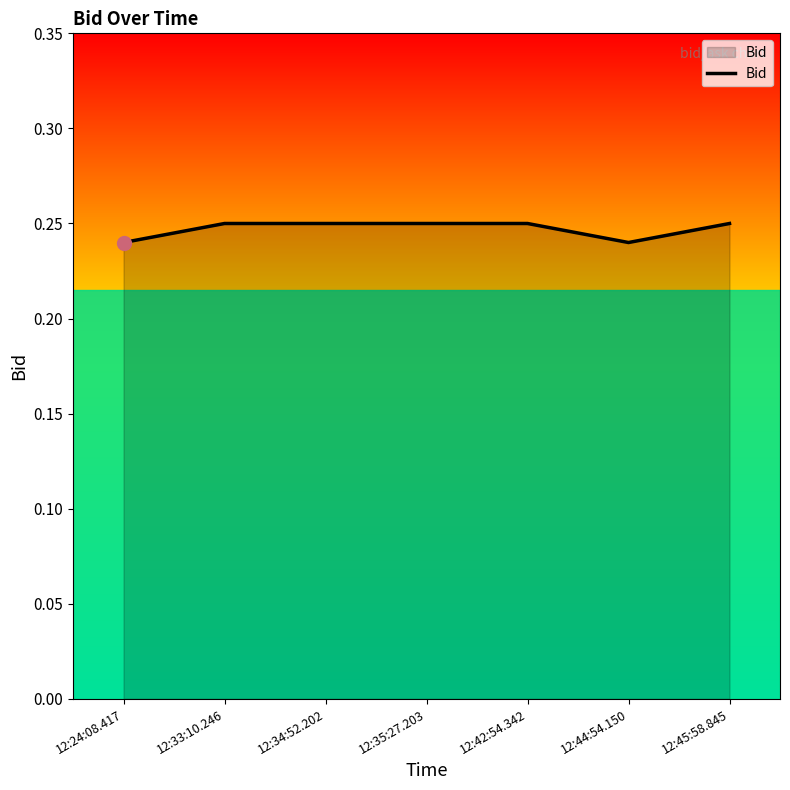

Count the values in the range 0 to 1.

7